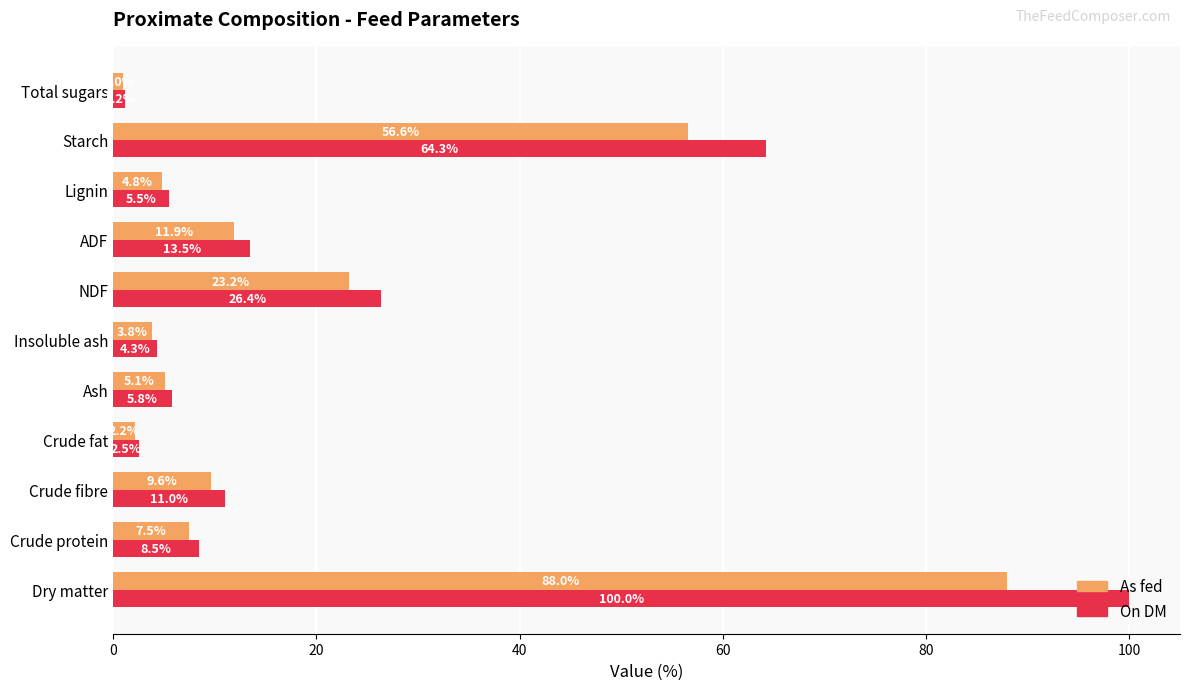

At which category does the chart reach its minimum across all series?

Total sugars